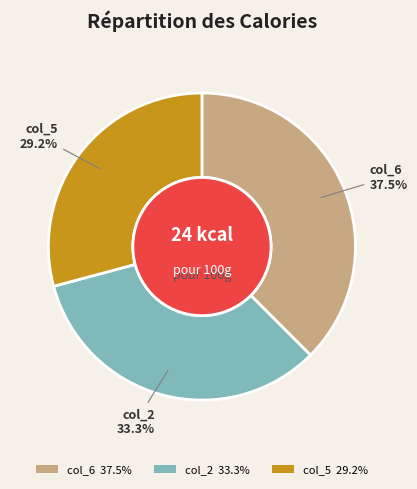

Is there any slice that represents more than half of the pie?

No